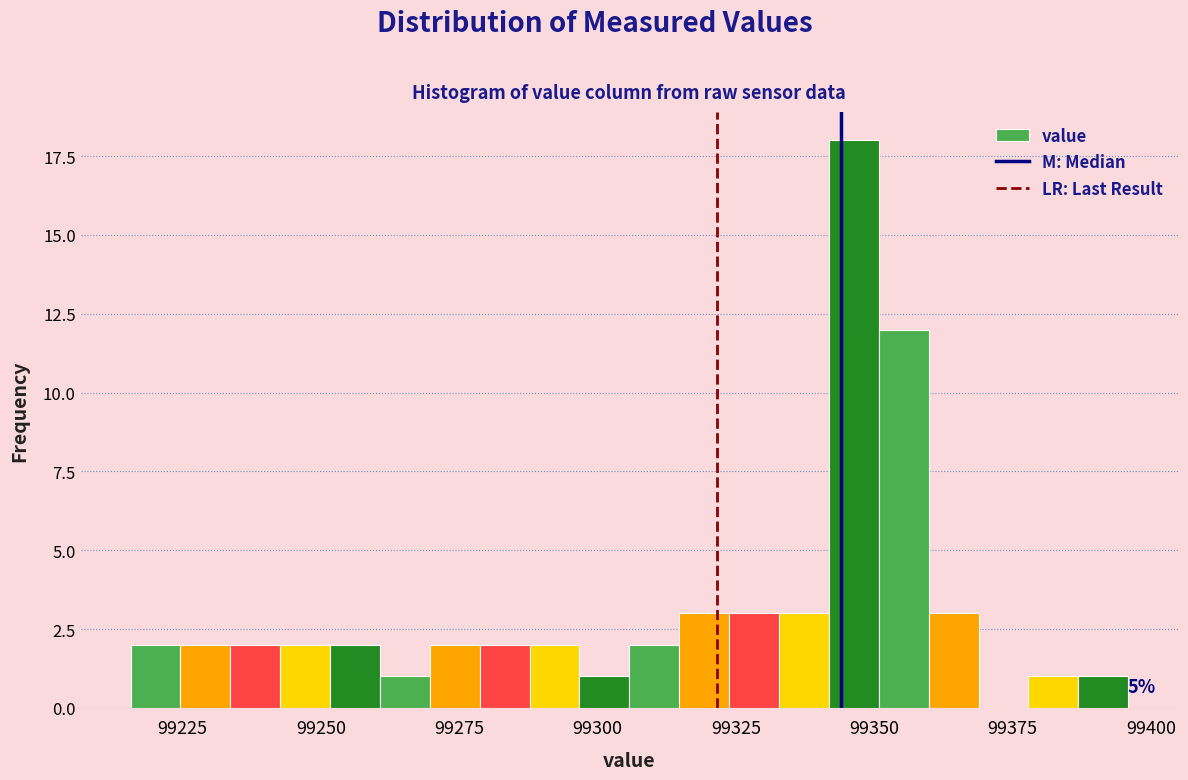

Around what value on the x-axis is the tallest bar? Give the approximate position of its centre, as read against the axis.

99345